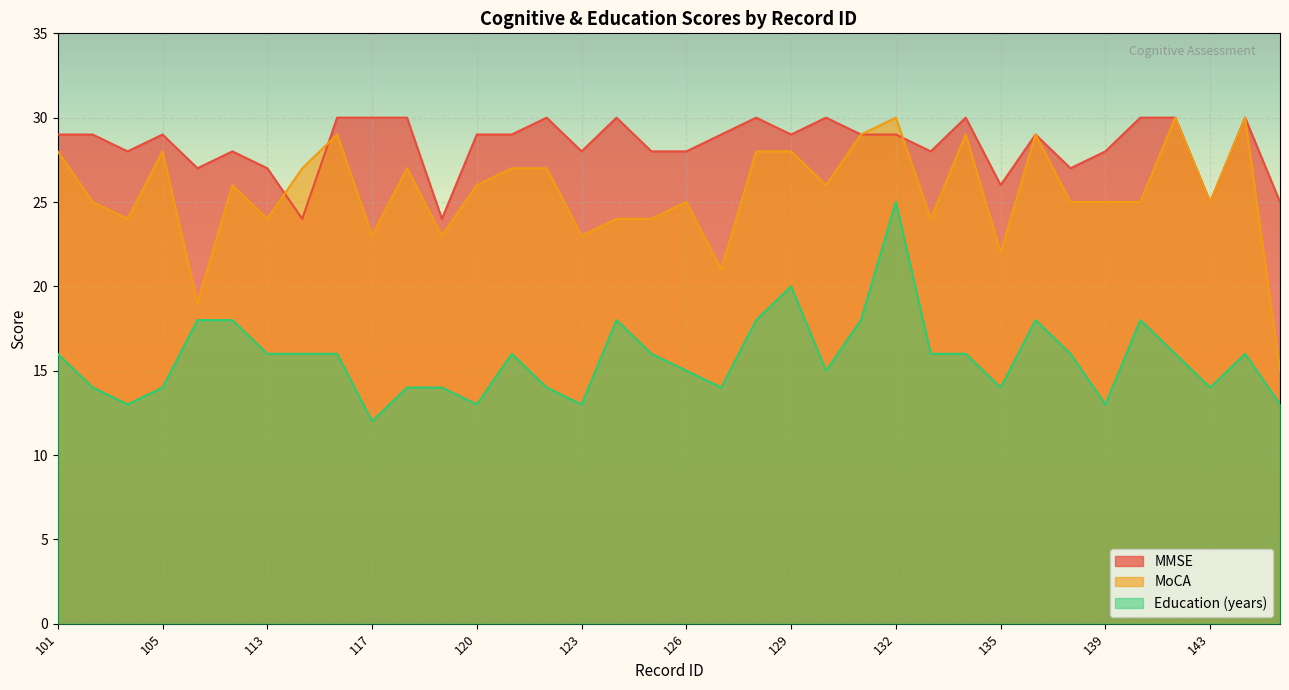

Rank the series by their average value, from lowest to highest.

Education (years), MoCA, MMSE